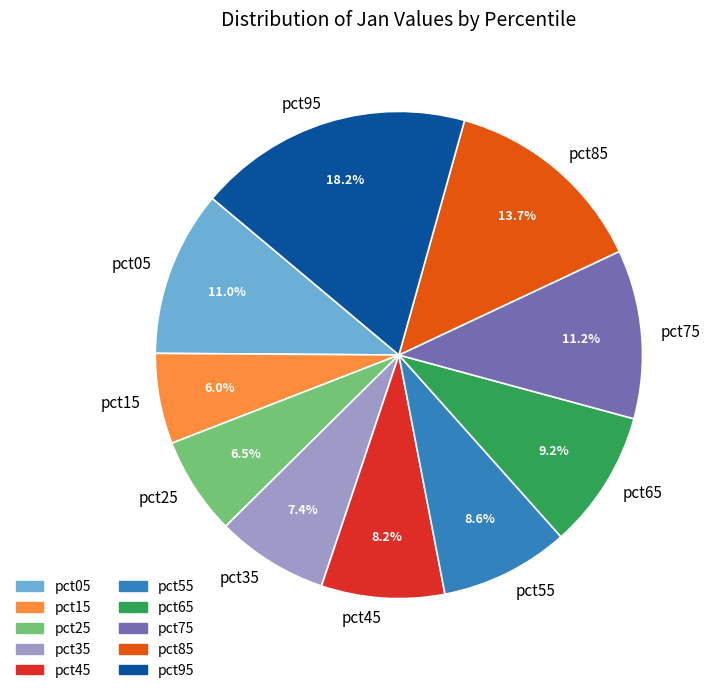

Between pct35 and pct45, which is larger?

pct45